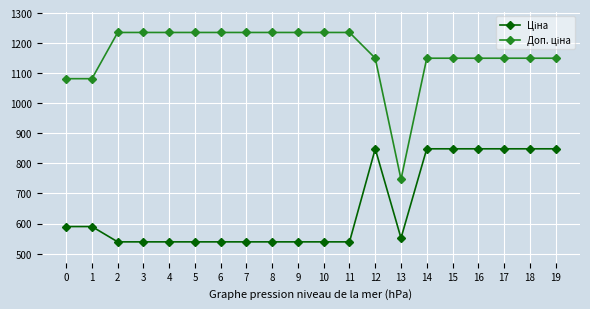

What is the difference between the highest and lowest values at 4?

696.4